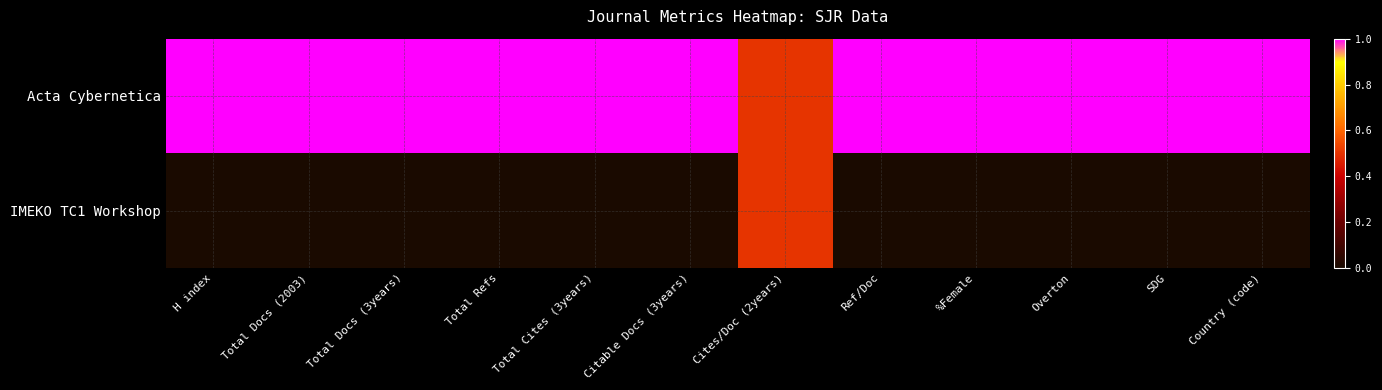

What is the difference between the highest and lowest values at Ref/Doc?

1.0